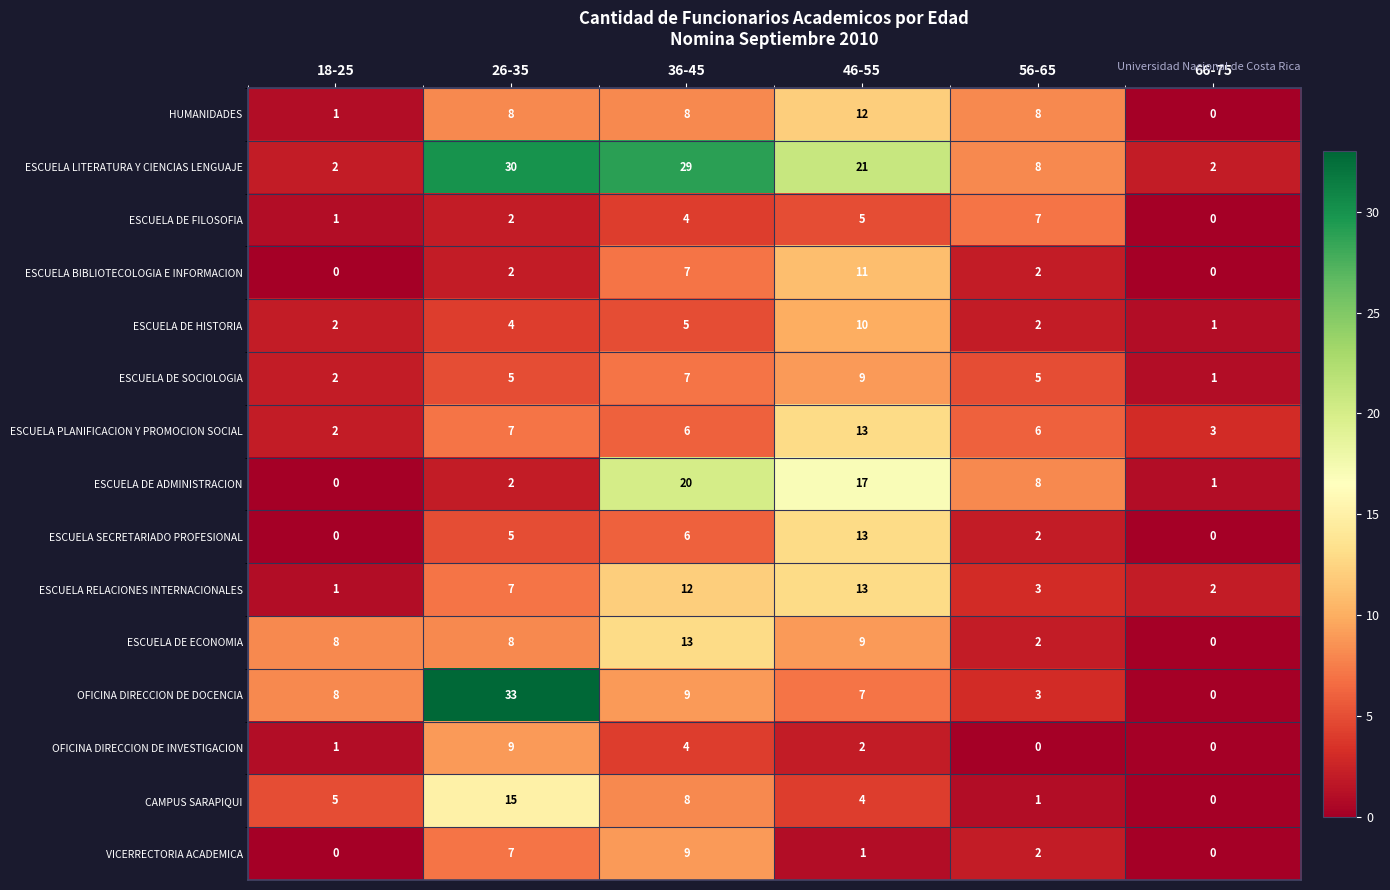

At which label is ESCUELA BIBLIOTECOLOGIA E INFORMACION closest to 5?

36-45